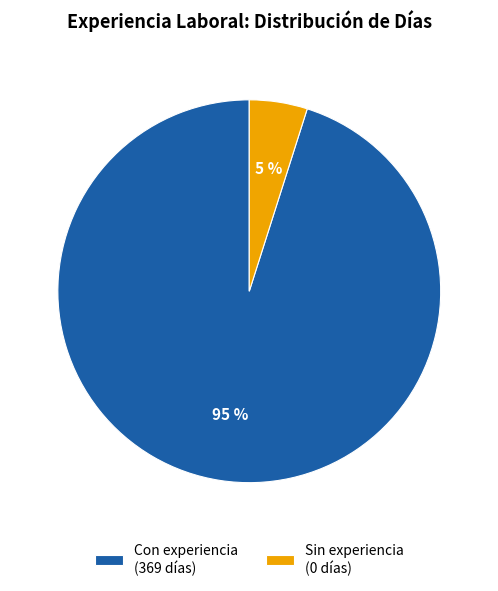

Rank the categories by value from lowest to highest.

Sin experiencia (0 días), Con experiencia (369 días)